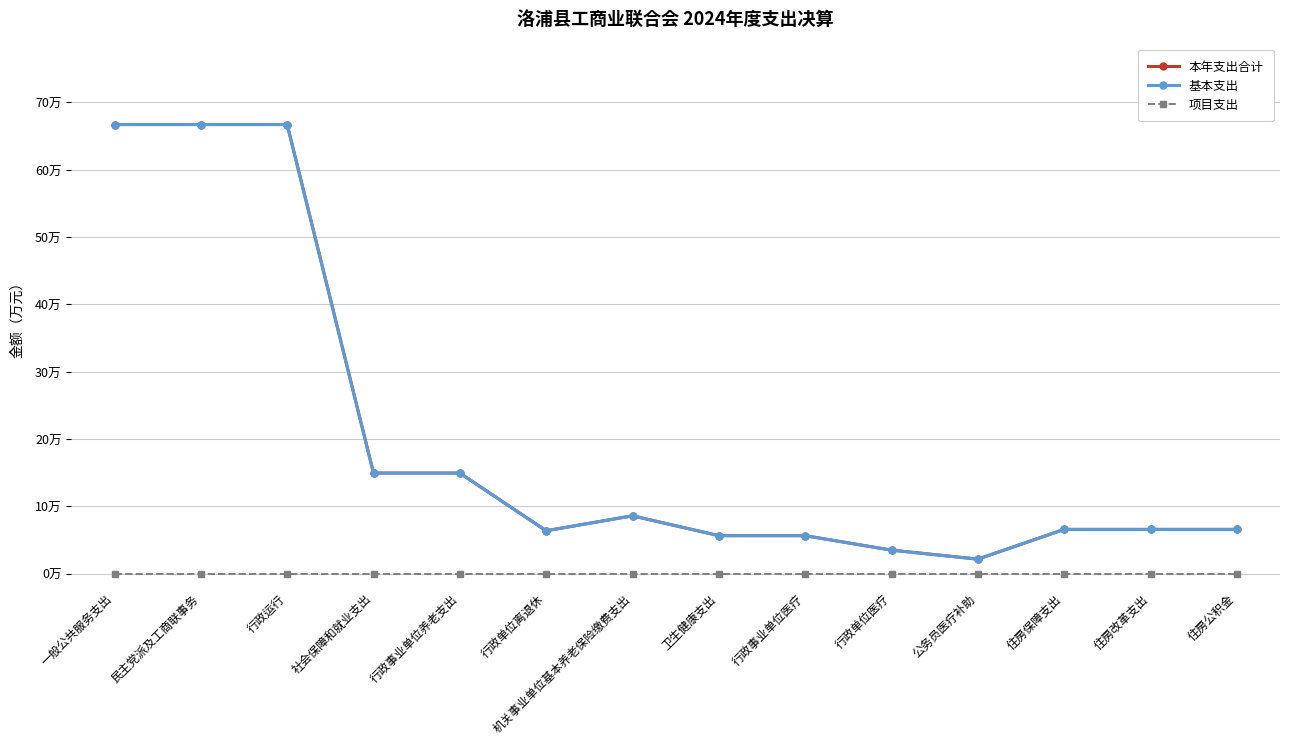

Does the chart have visible grid lines?

Yes